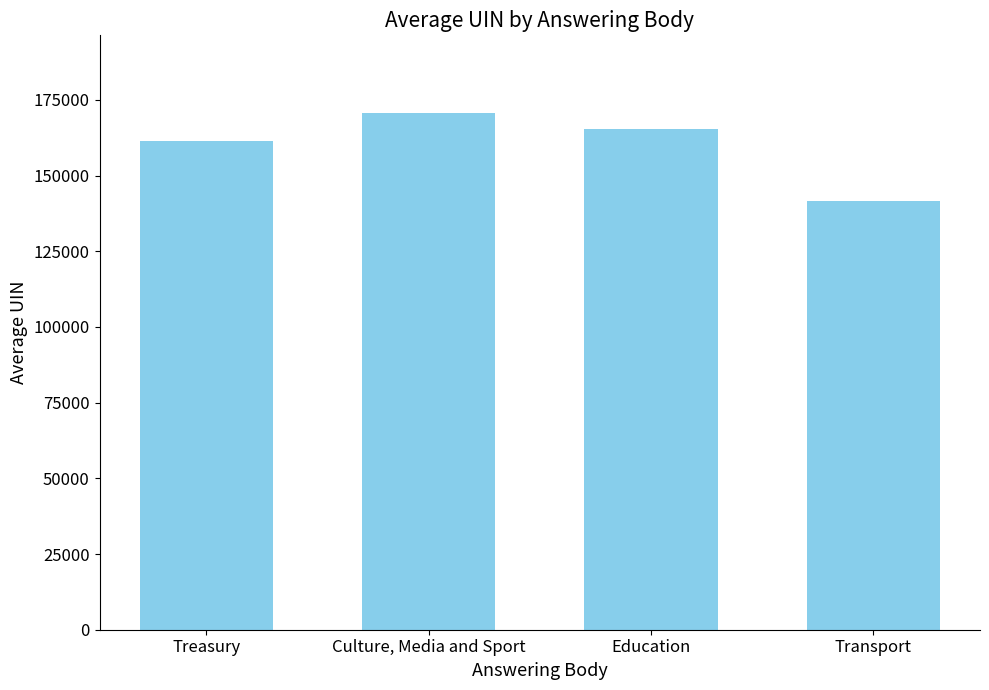

Reading left to right, extract all data points from this chart.

161503.5	170710.0	165388.0	141621.0